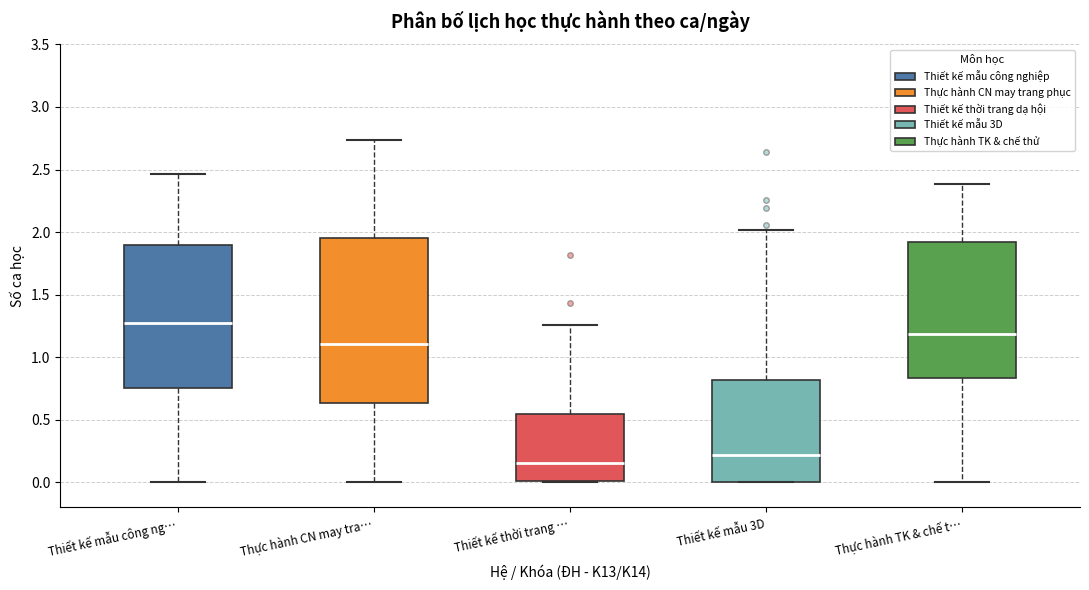

Where is the upper edge of the box for Thực hành TK & chế t… on the y-axis? The values are not printed on the chart, so give them approximately, as read against the axis.

1.90